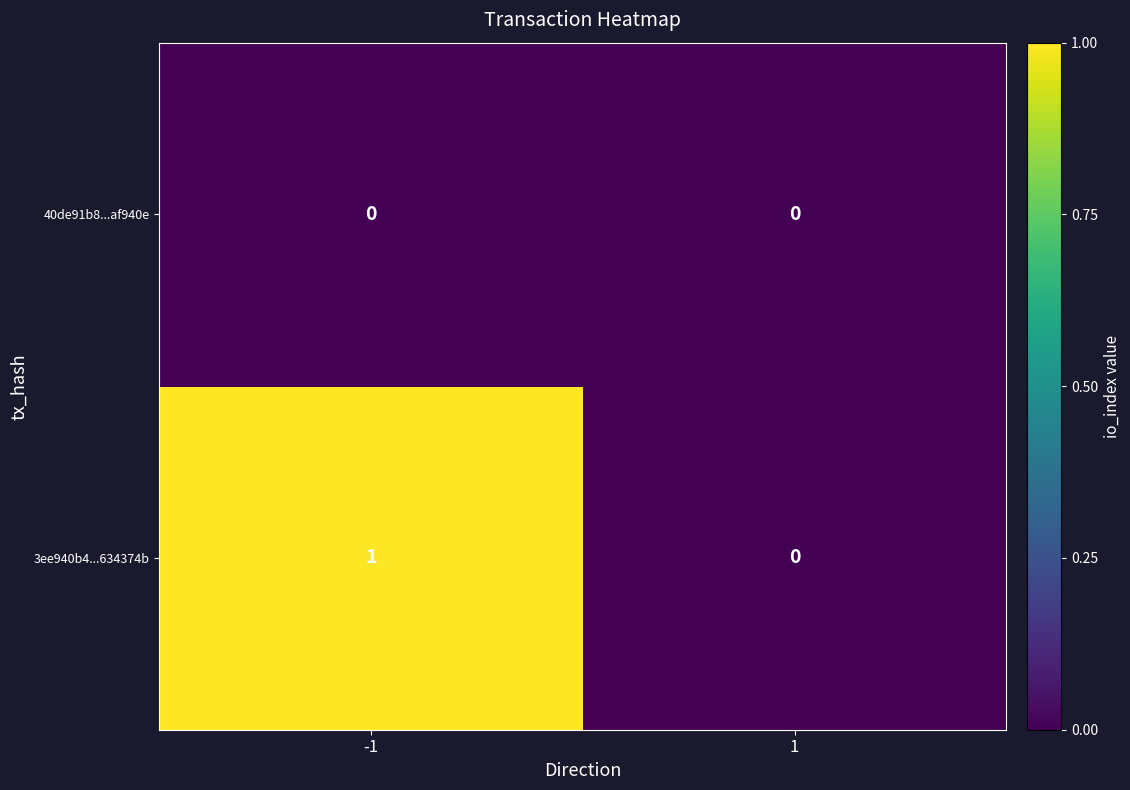

How many distinct data groups are displayed?

2